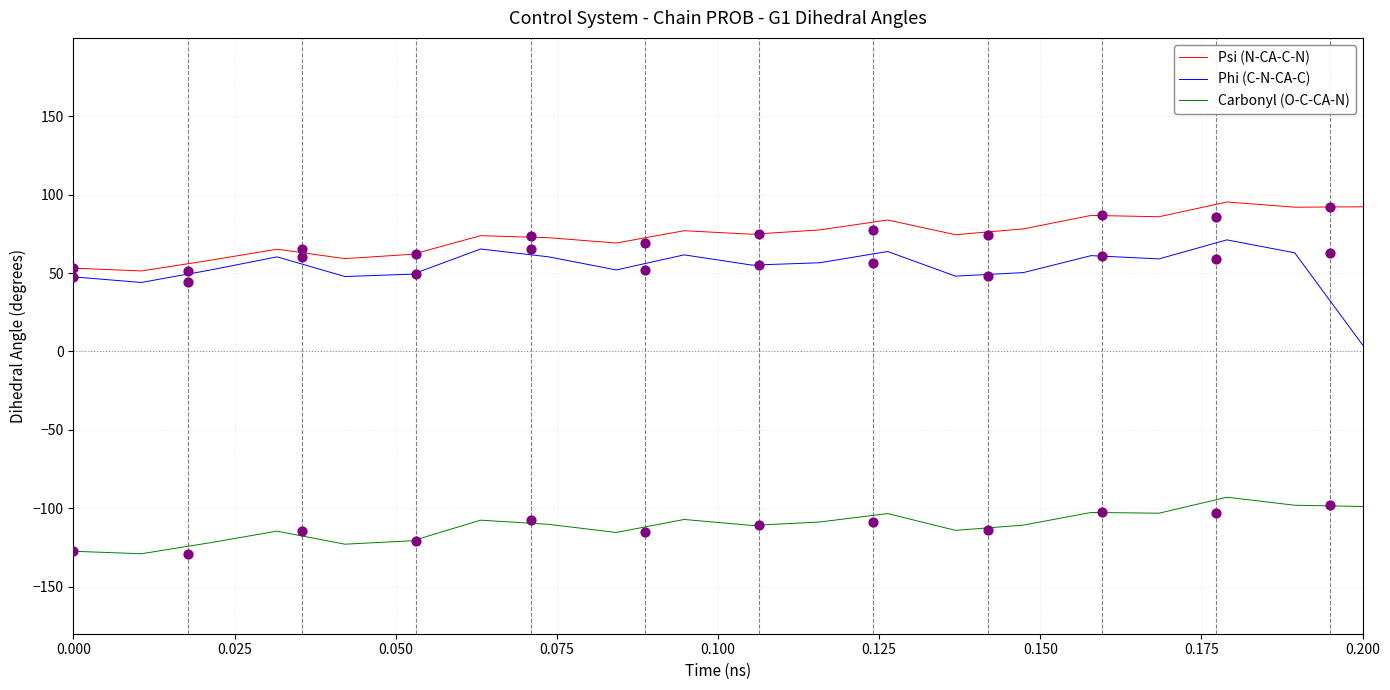

What is the minimum value for Psi (N-CA-C-N)?

51.4